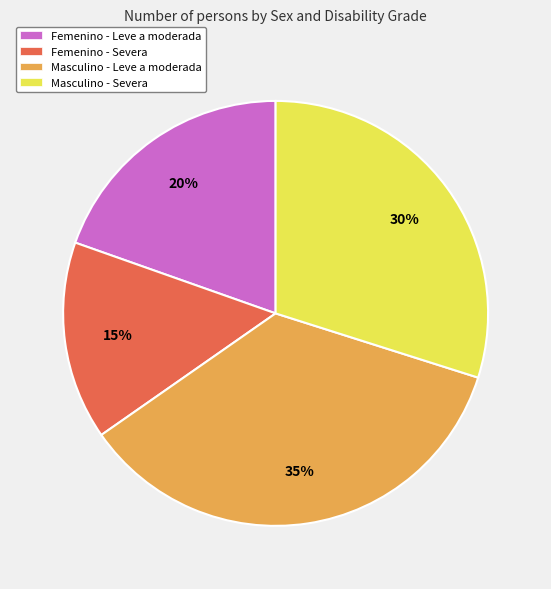

How many segments does this pie chart have?

4